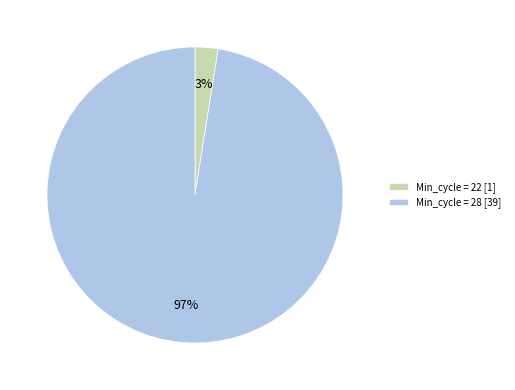

Is the sum of Min_cycle = 22 [1] and Min_cycle = 28 [39] greater than half?

Yes